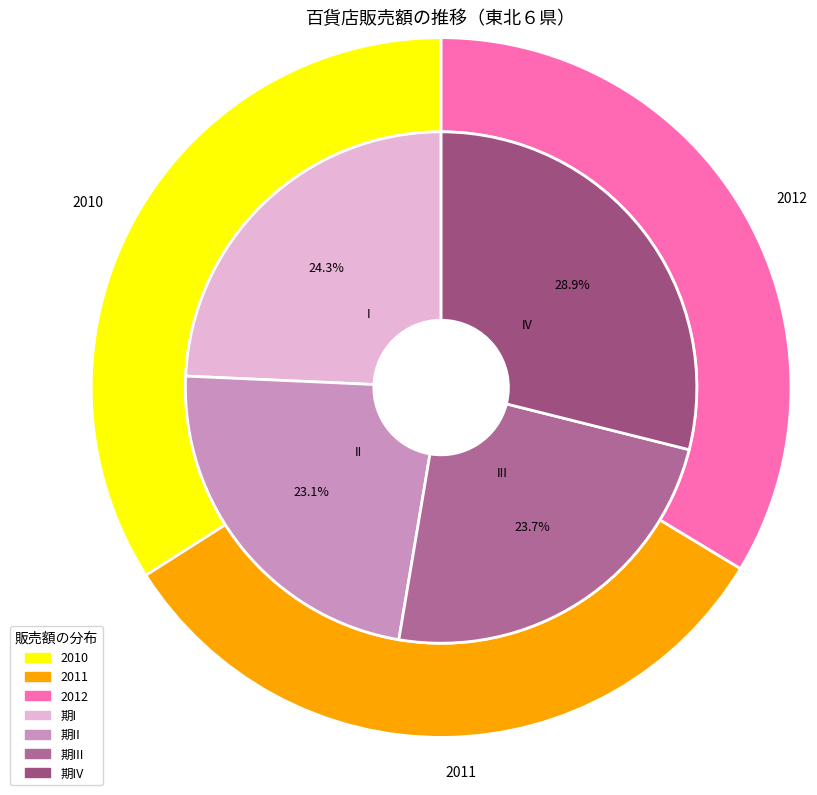

To the nearest percent, what percentage of the pie is 2012-IV?

10%